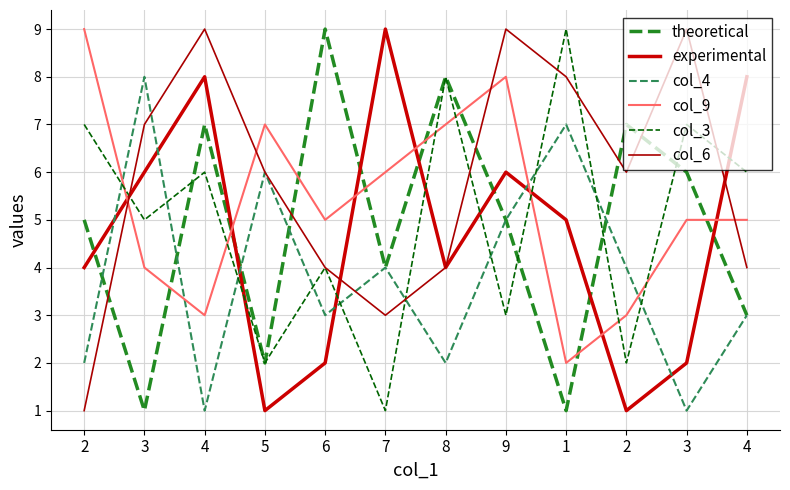

The value of col_4 at 2 is 4. True or false?

True